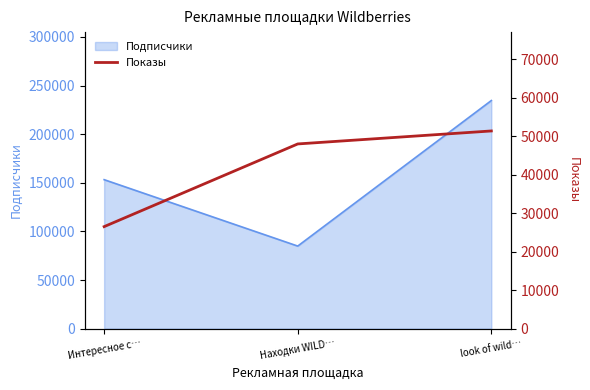

Where does the data first go above 48015?

look of wild…